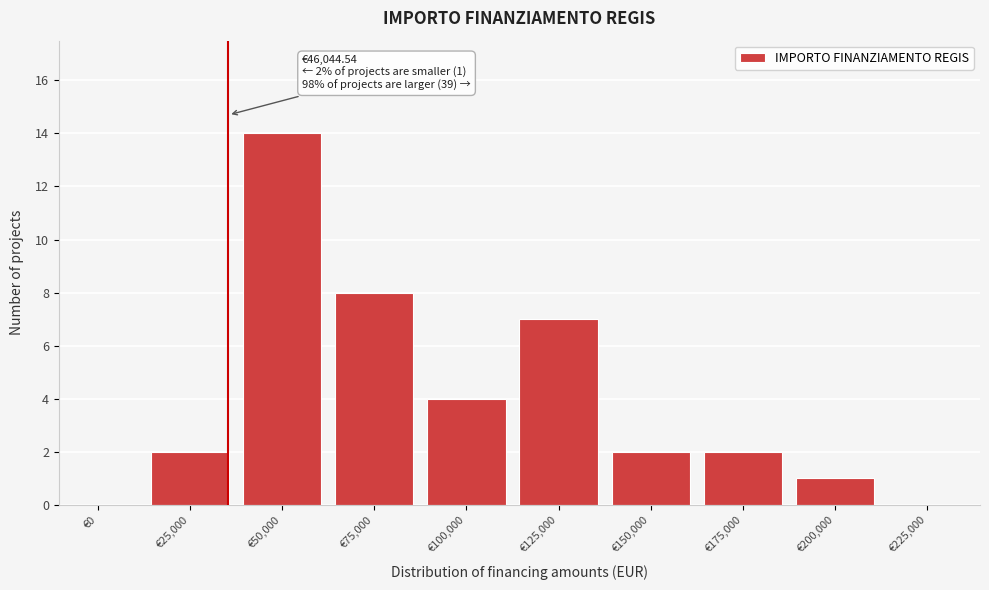

Reading right to left, extract all data points from this chart.

€225,000=0	€200,000=1	€175,000=2	€150,000=2	€125,000=7	€100,000=4	€75,000=8	€50,000=14	€25,000=2	€0=0